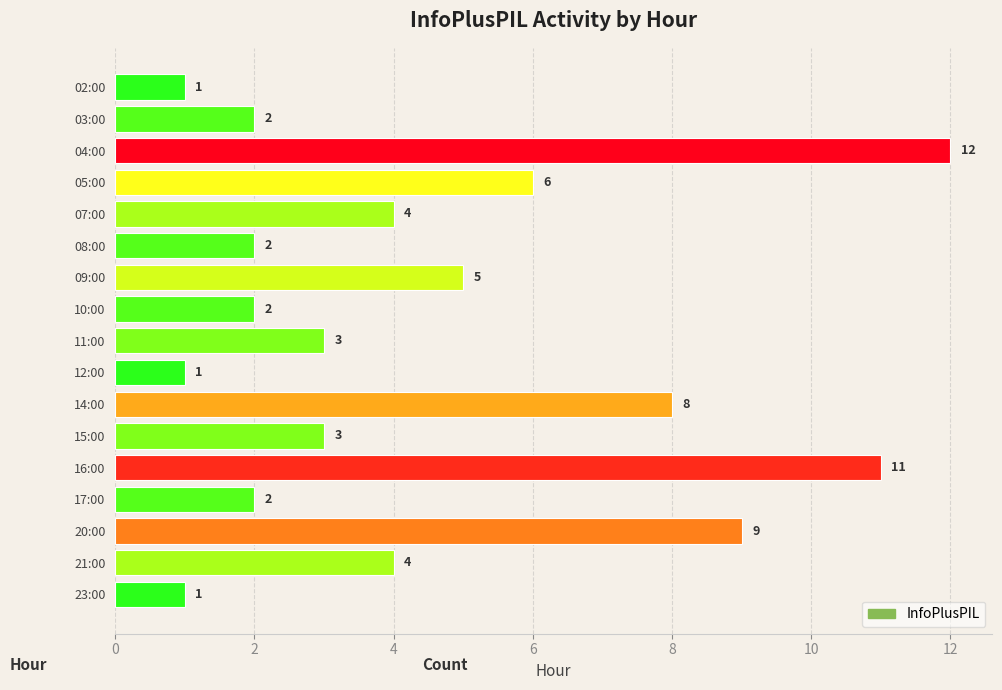

What is the ratio of the value at 07:00 to the value at 20:00?

0.4